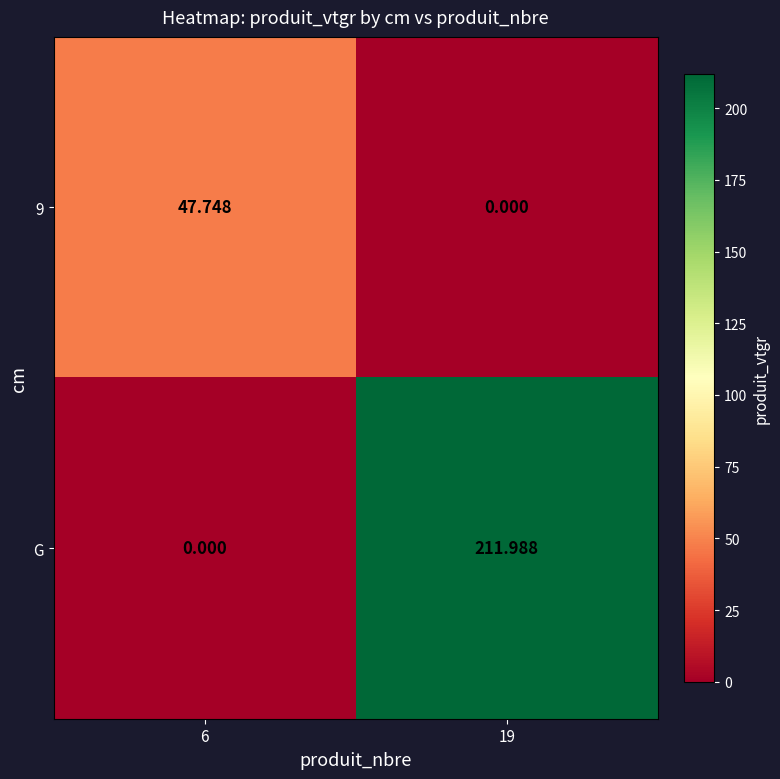

Between 6 and 19, which series saw the biggest shift?

G